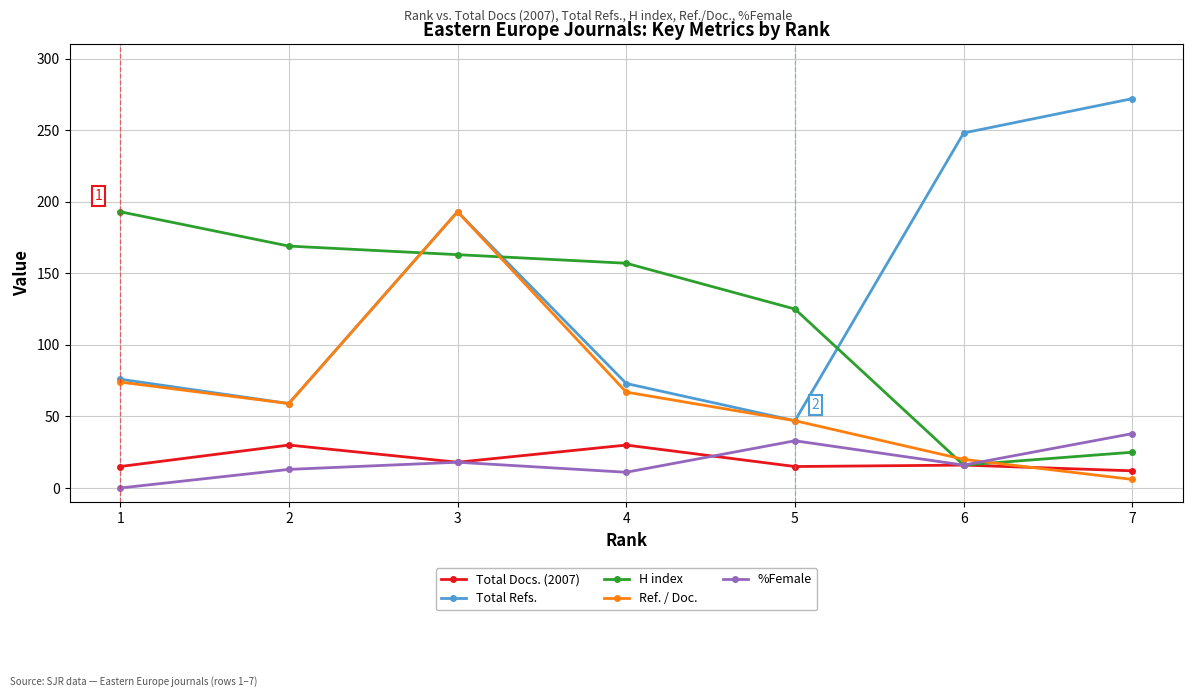

Which category has the highest value across all series?

7